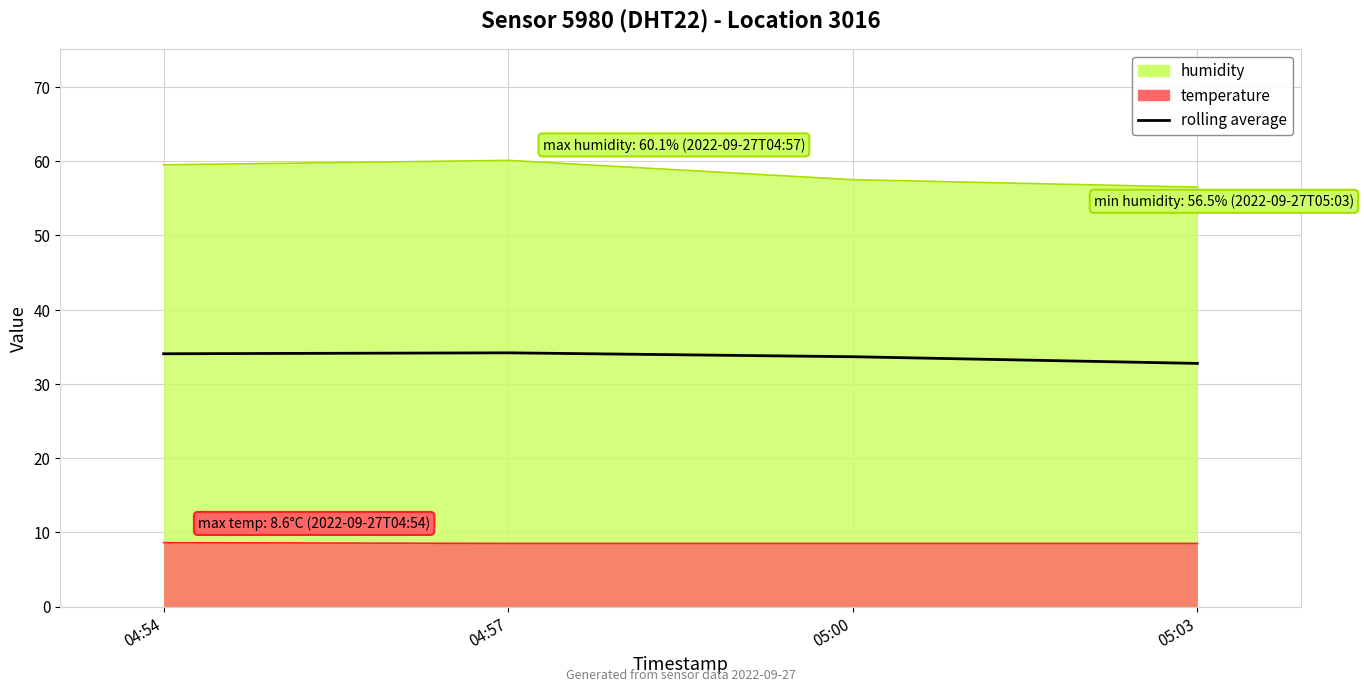

True or false: there are more than 1 points higher than both neighbors.

False